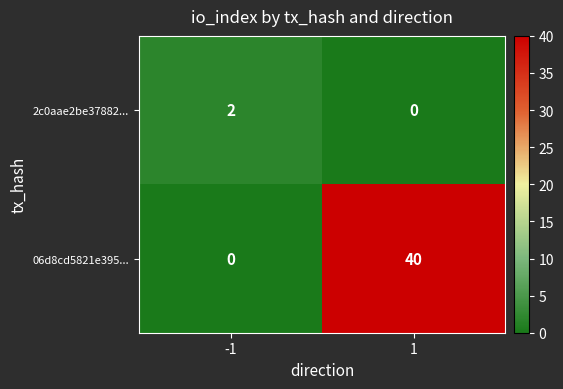

How many data points does each series have?

2